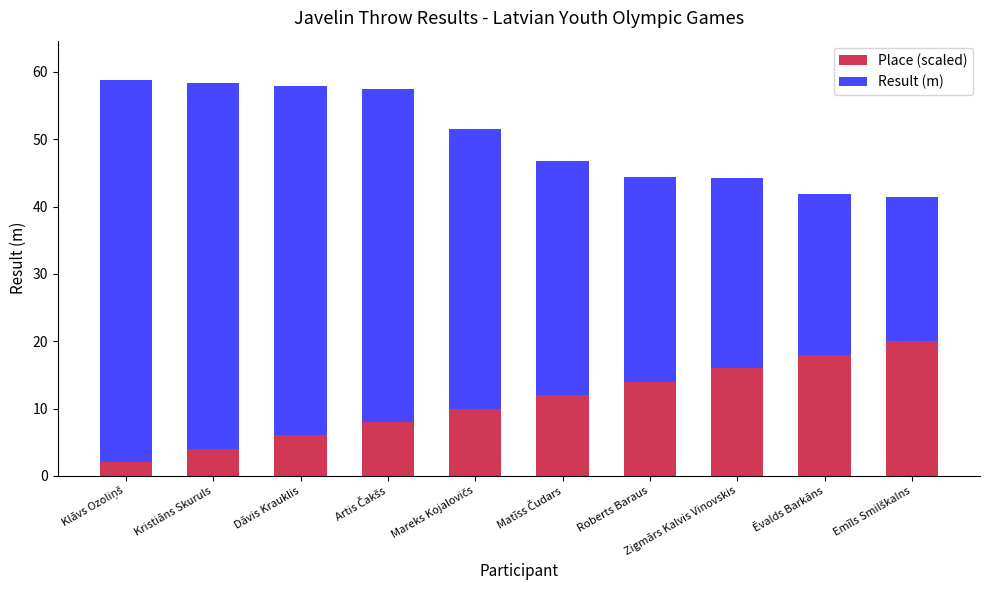

The value of Place (scaled) at Ēvalds Barkāns is 6.5. True or false?

False